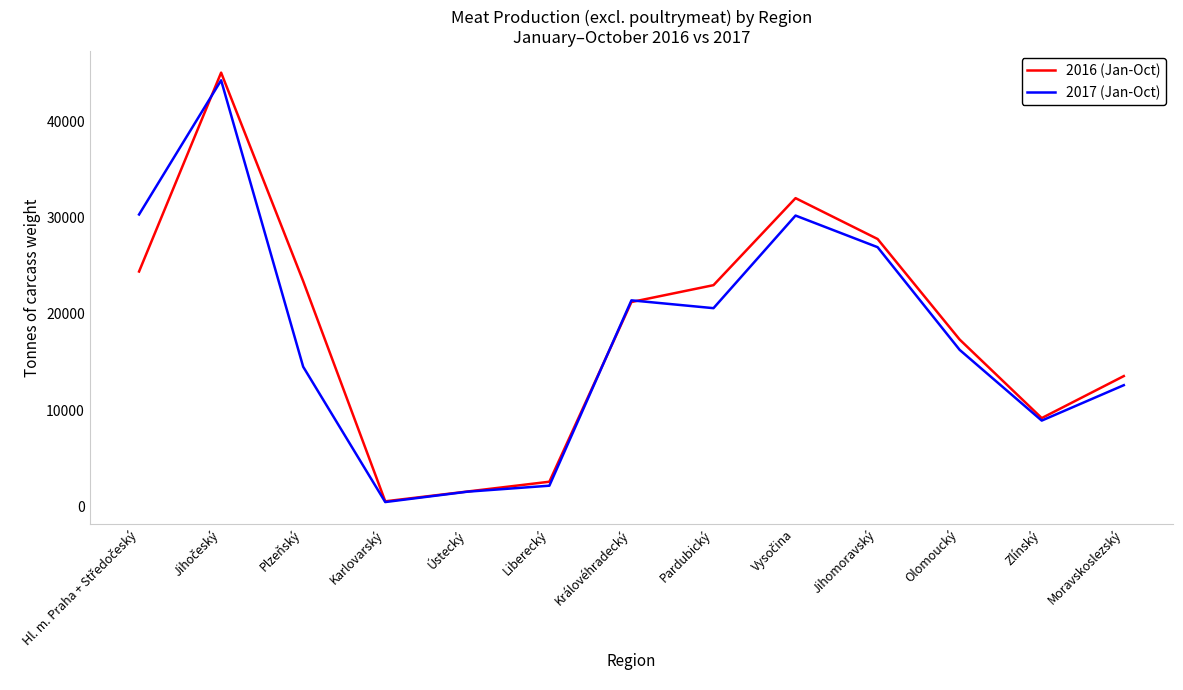

The 2017 (Jan-Oct) series shows 21221 at Olomoucký. True or false?

False